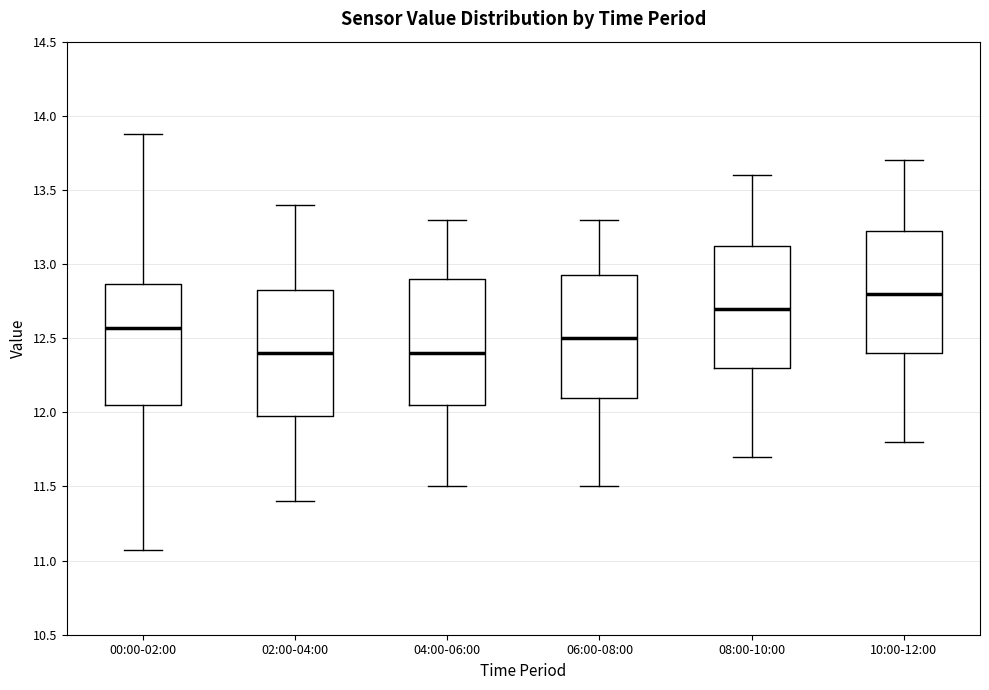

Reading left to right, transcribe this box plot: for each box, give where its median line is, the range the box spans, and where its two whiskers end, as read against the y-axis. The values are not printed on the chart, so give them approximately, as read against the axis.

00:00-02:00: median 12.55, box 12.05 to 12.85, whiskers 11.05 to 13.90
02:00-04:00: median 12.40, box 12.00 to 12.85, whiskers 11.40 to 13.40
04:00-06:00: median 12.40, box 12.05 to 12.90, whiskers 11.50 to 13.30
06:00-08:00: median 12.50, box 12.10 to 12.95, whiskers 11.50 to 13.30
08:00-10:00: median 12.70, box 12.30 to 13.15, whiskers 11.70 to 13.60
10:00-12:00: median 12.80, box 12.40 to 13.25, whiskers 11.80 to 13.70